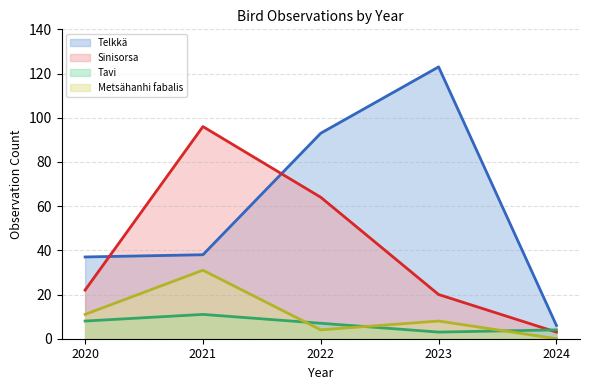

What is the total value across all series at 2021?

176